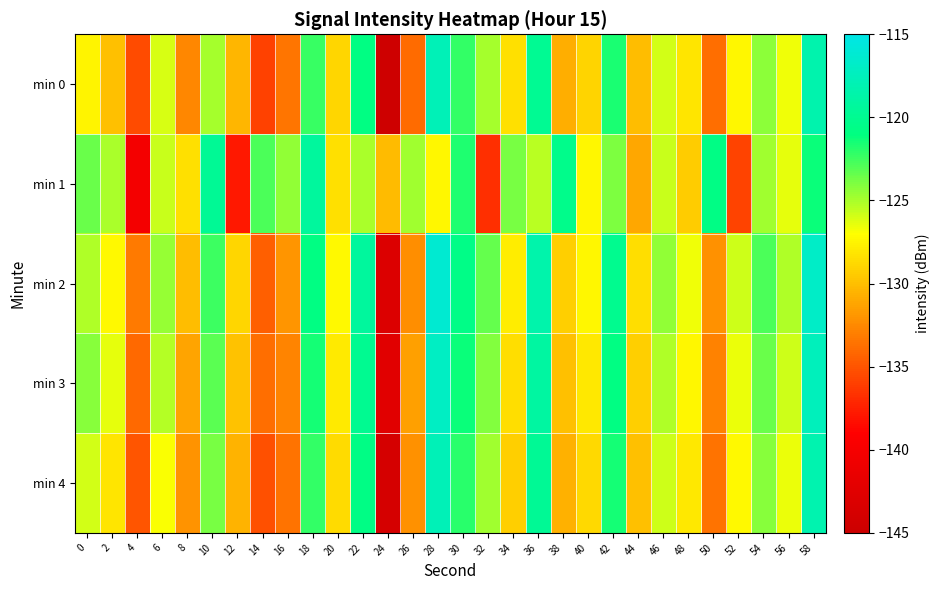

Which series has the largest range (max minus min)?

min 0